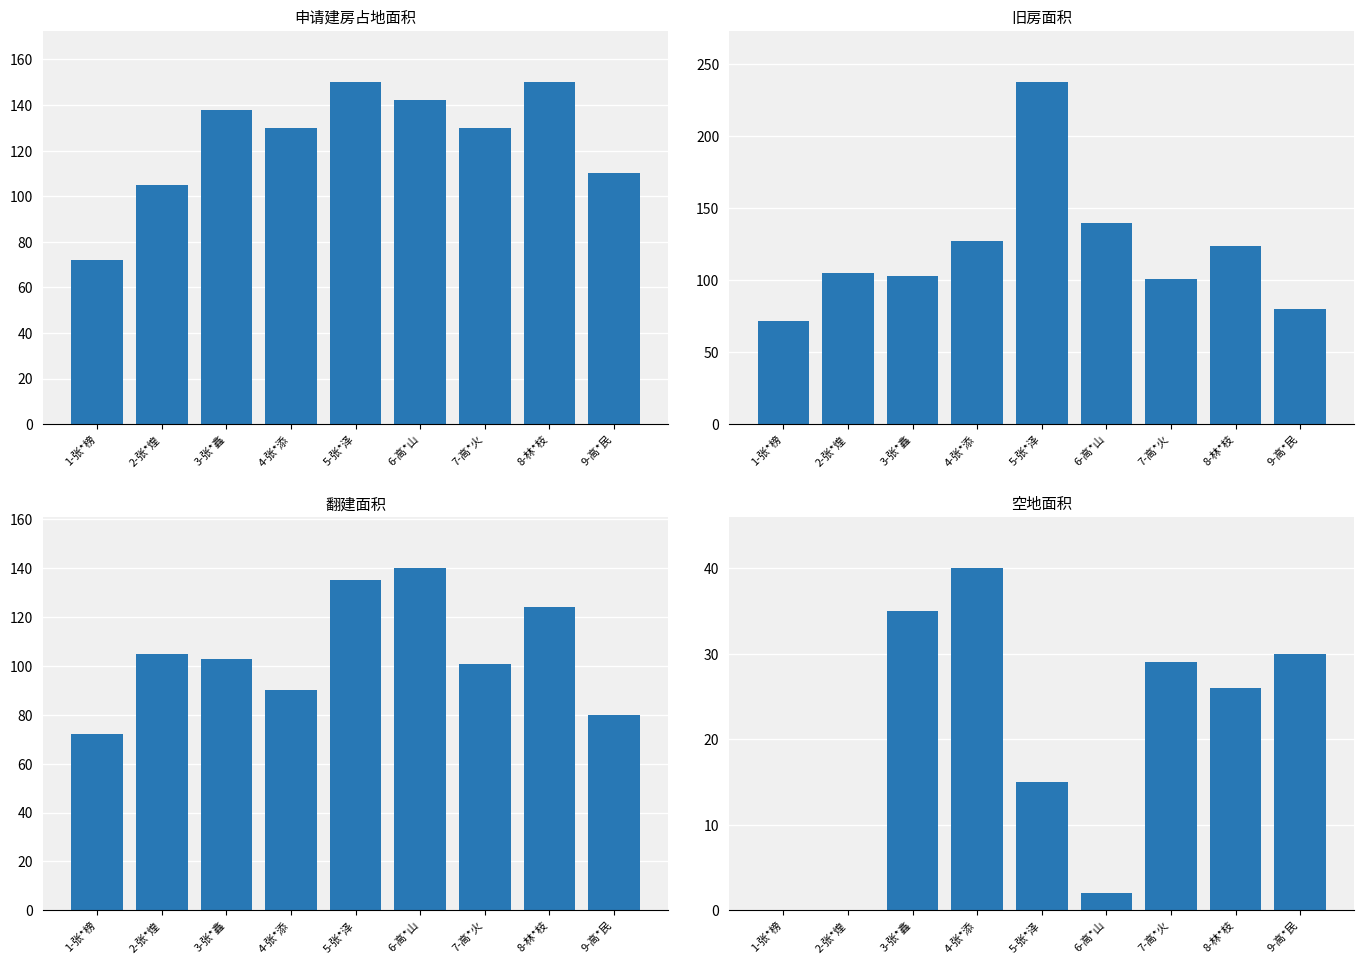

Reading left to right, list all the values displayed in this chart.

申请建房占地面积: 1-张*榜=72.0	2-张*煌=105.0	3-张*鑫=138.0	4-张*添=130.0	5-张*泽=150.0	6-高*山=142.0	7-高*火=130.0	8-林*枝=150.0	9-高*民=110.0
旧房面积: 1-张*榜=72.0	2-张*煌=105.0	3-张*鑫=103.0	4-张*添=127.5	5-张*泽=237.7	6-高*山=140.0	7-高*火=101.0	8-林*枝=124.0	9-高*民=80.0
翻建面积: 1-张*榜=72.0	2-张*煌=105.0	3-张*鑫=103.0	4-张*添=90.0	5-张*泽=135.0	6-高*山=140.0	7-高*火=101.0	8-林*枝=124.0	9-高*民=80.0
空地面积: 1-张*榜=0.0	2-张*煌=0.0	3-张*鑫=35.0	4-张*添=40.0	5-张*泽=15.0	6-高*山=2.0	7-高*火=29.0	8-林*枝=26.0	9-高*民=30.0